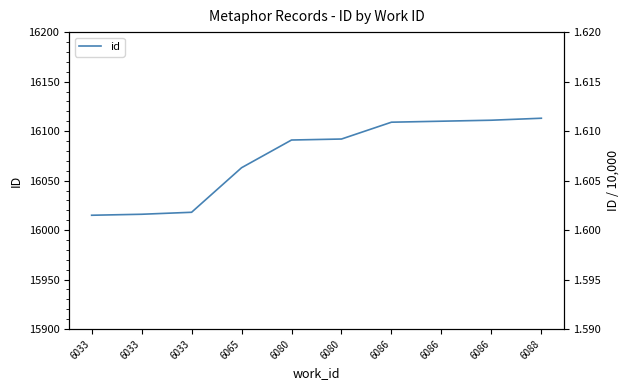

What is the sum of all id (scaled) values?

16.1